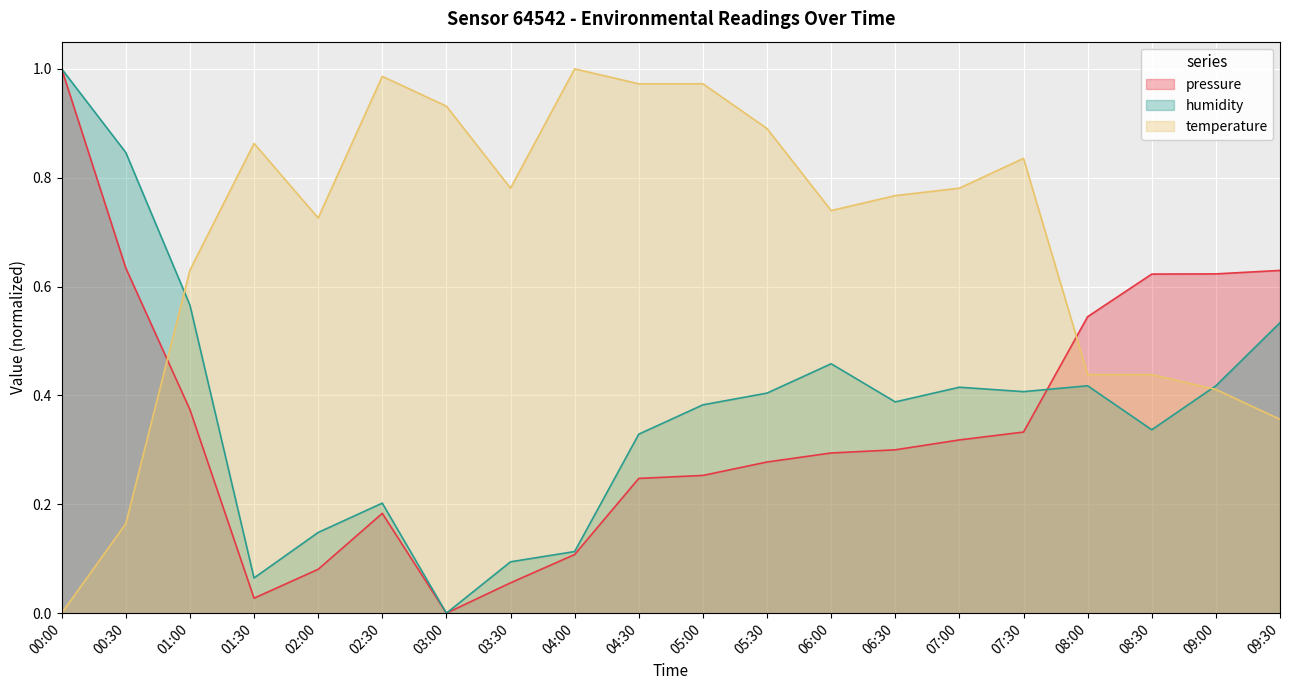

Is it true that humidity equals 0.5 at 06:00?

True